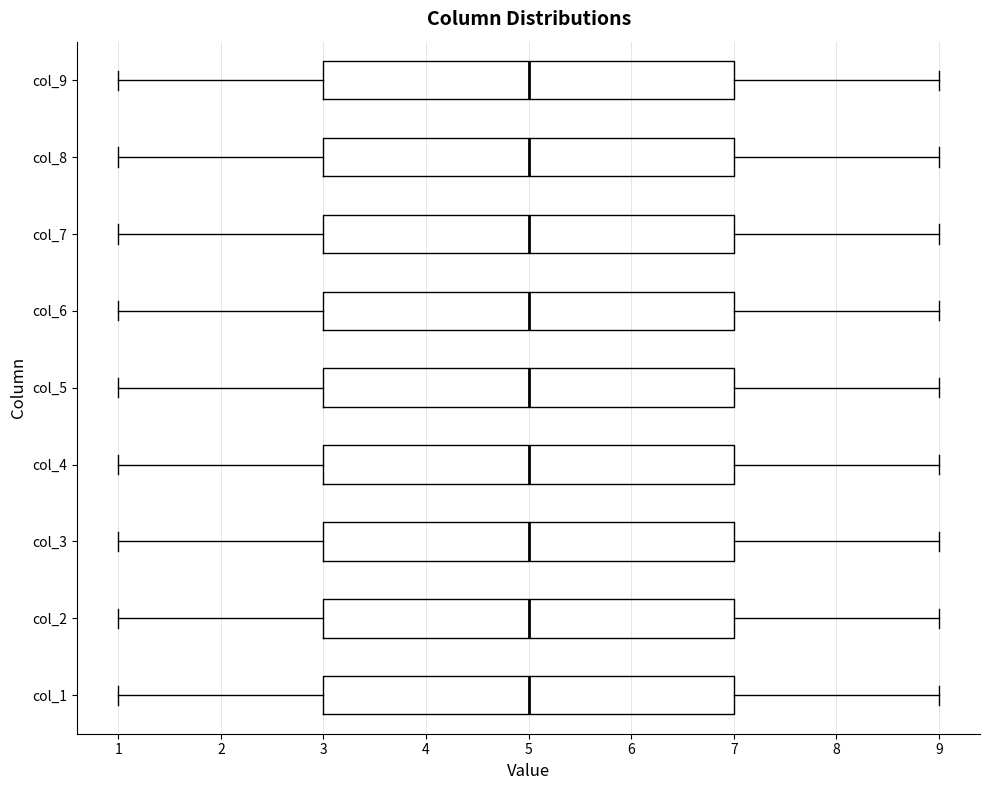

Reading bottom to top, read every box against the x-axis: the position of its median line, the range the box covers, and the ends of its whiskers. The values are not printed on the chart, so give them approximately, as read against the axis.

col_1: median 5, box 3 to 7, whiskers 1 to 9
col_2: median 5, box 3 to 7, whiskers 1 to 9
col_3: median 5, box 3 to 7, whiskers 1 to 9
col_4: median 5, box 3 to 7, whiskers 1 to 9
col_5: median 5, box 3 to 7, whiskers 1 to 9
col_6: median 5, box 3 to 7, whiskers 1 to 9
col_7: median 5, box 3 to 7, whiskers 1 to 9
col_8: median 5, box 3 to 7, whiskers 1 to 9
col_9: median 5, box 3 to 7, whiskers 1 to 9